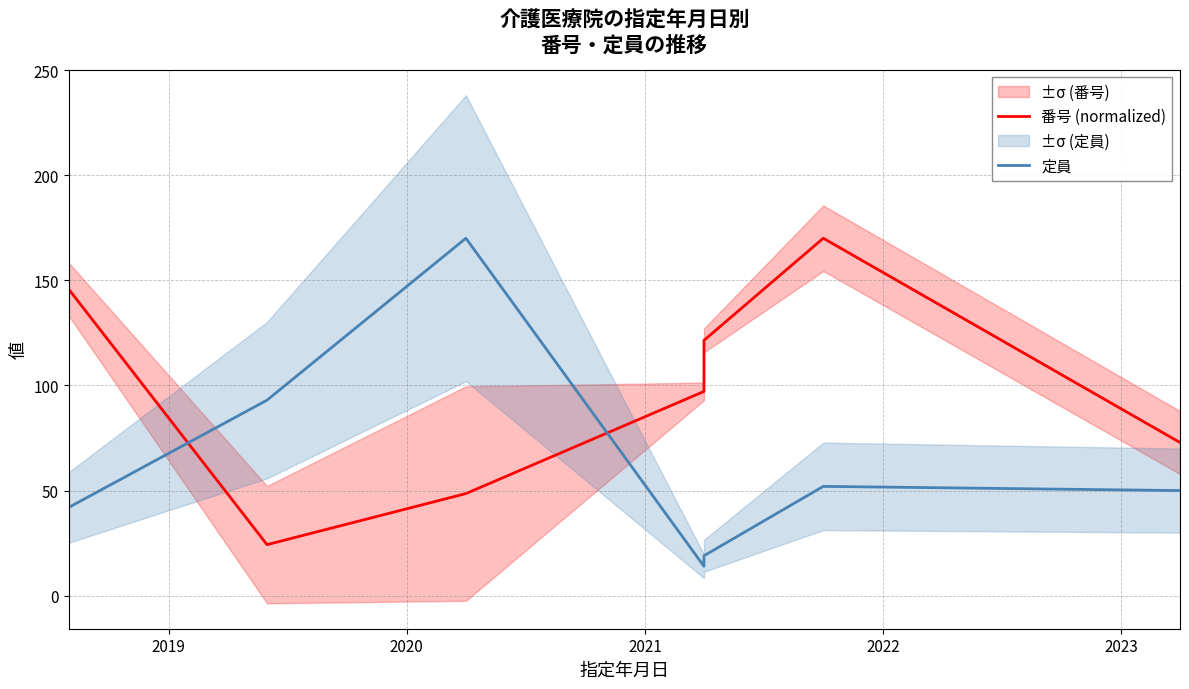

List the series in order of their peak value, highest first.

番号 (normalized), 定員